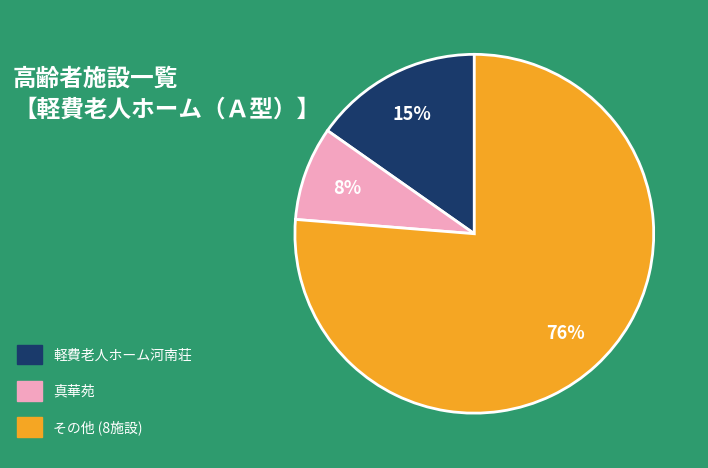

Rank the categories by value from lowest to highest.

真華苑, 軽費老人ホーム河南荘, その他 (8施設)